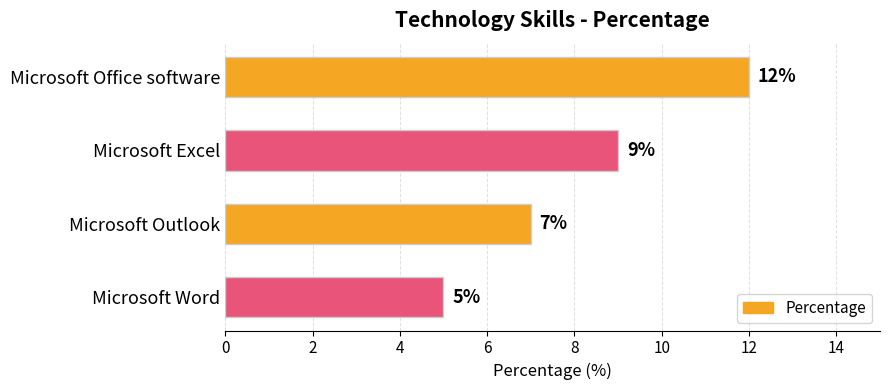

What position from the top is Microsoft Word?

4